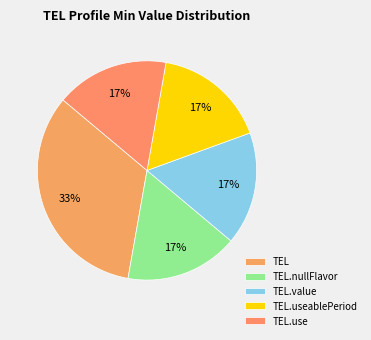

Does any single category account for the majority?

No